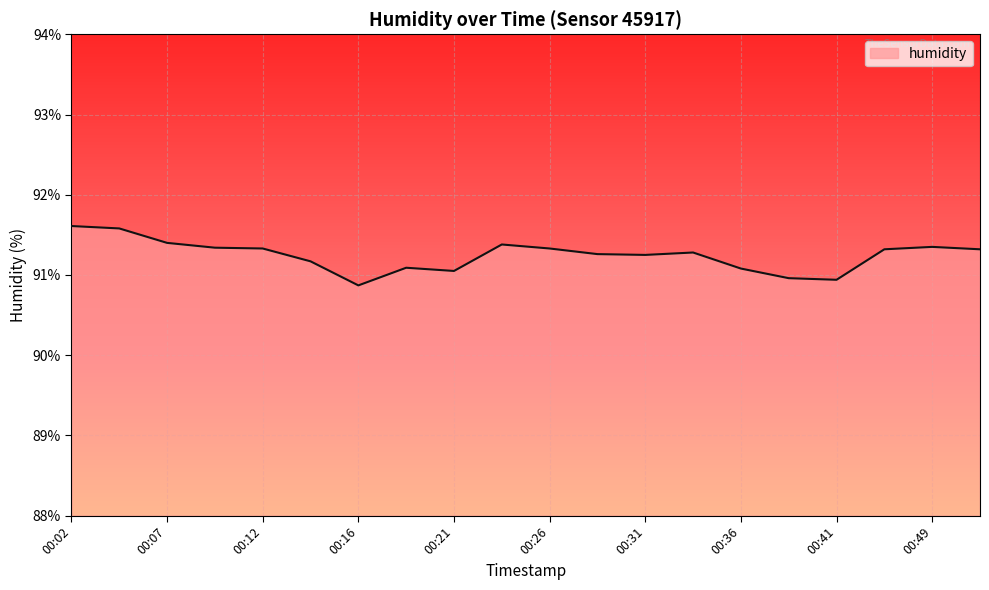

What is the greatest value displayed?

91.6